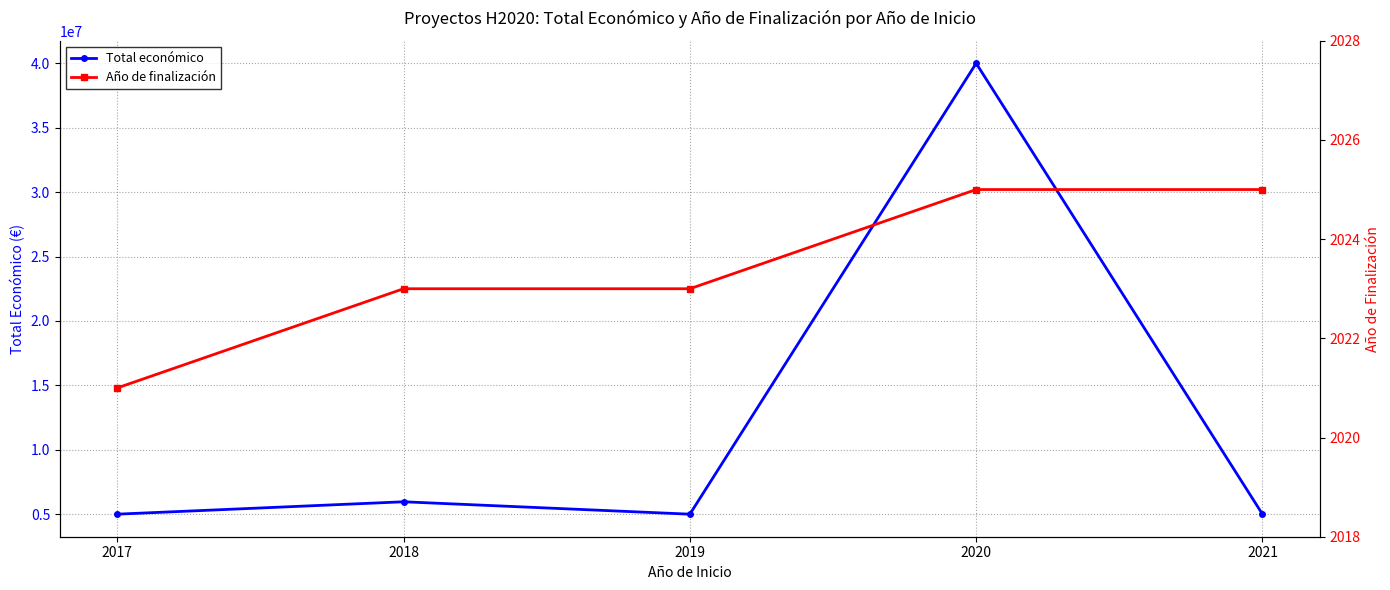

What value does the Total económico series have at 2018, to the nearest 100?

5962000